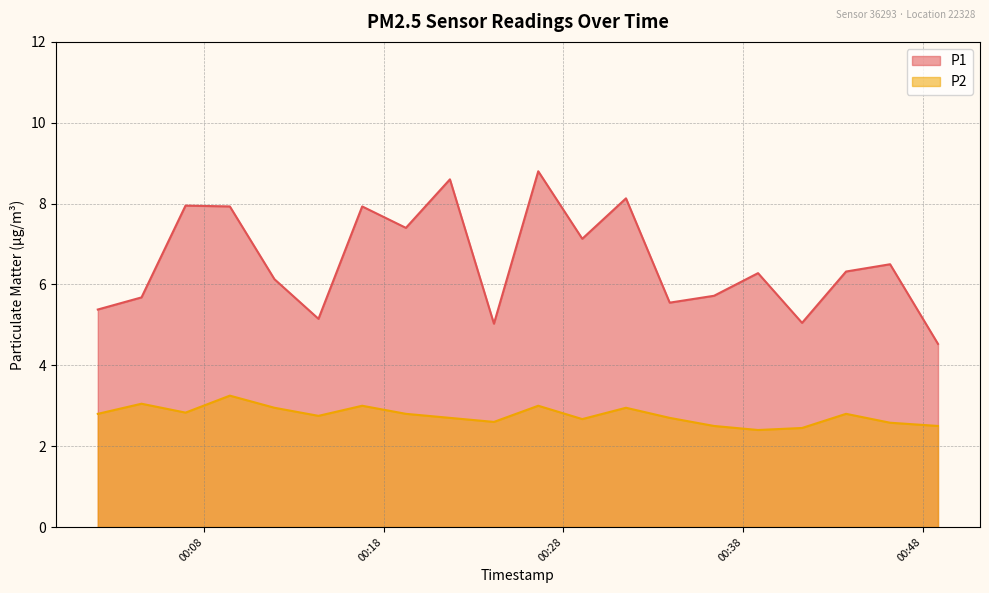

Reading right to left, transcribe all the data shown in this chart.

P1: 4.5	6.5	6.3	5.0	6.3	5.7	5.5	8.1	7.1	8.8	5.0	8.6	7.4	7.9	5.2	6.1	7.9	8.0	5.7	5.4
P2: 2.5	2.6	2.8	2.5	2.4	2.5	2.7	3.0	2.7	3.0	2.6	2.7	2.8	3.0	2.8	3.0	3.2	2.8	3.0	2.8